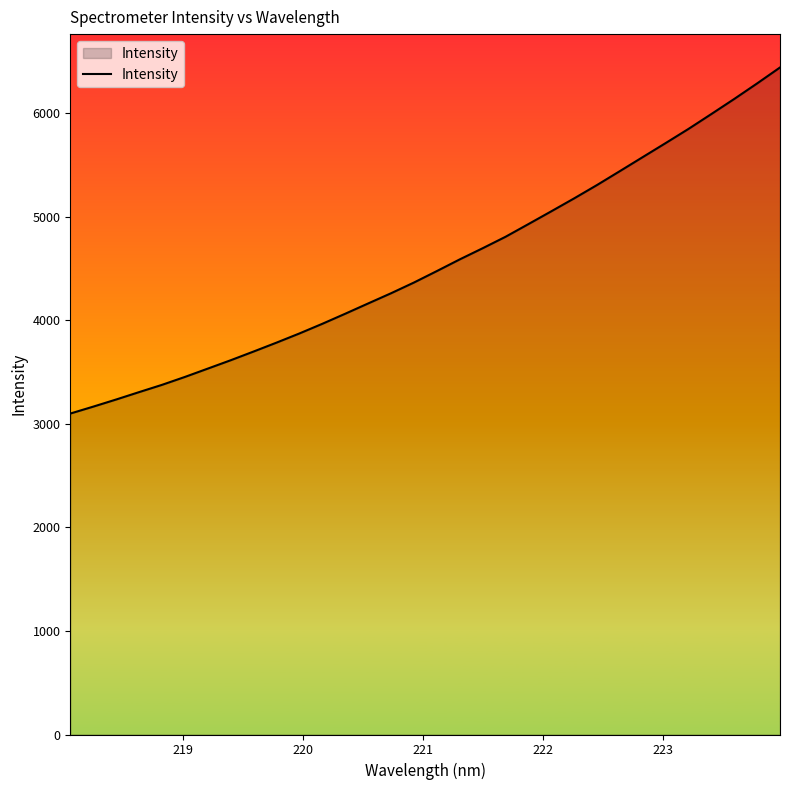

What is the maximum value shown in the chart?

6440.0